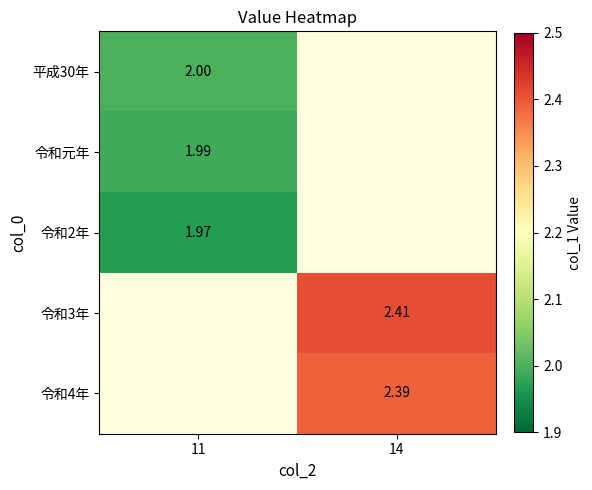

What is the highest value of the 平成30年 series?

2.0